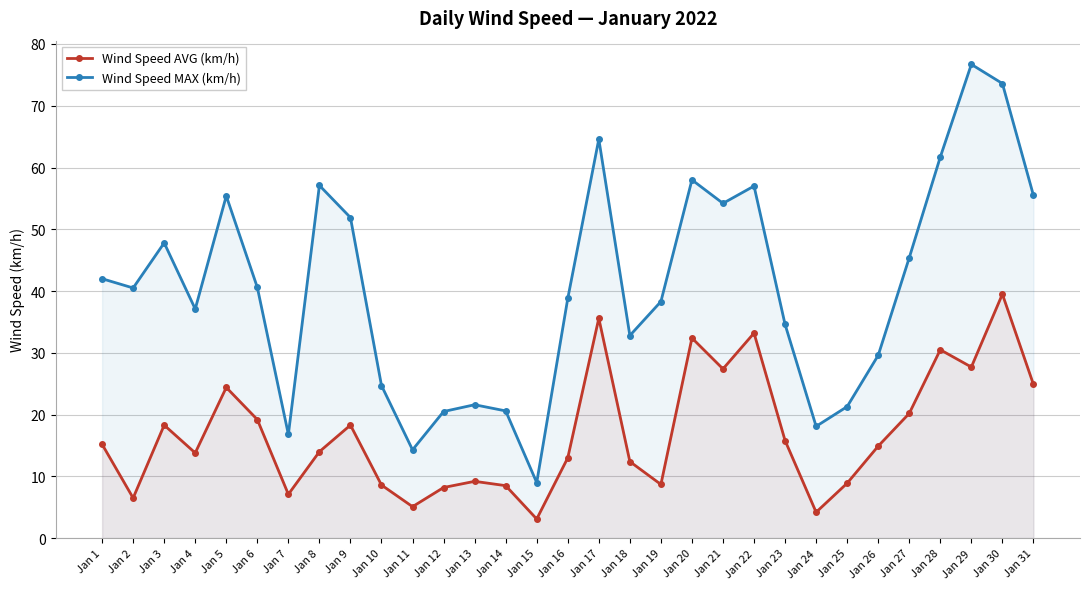

True or false: Wind Speed MAX (km/h) has more than 0 points higher than both neighbors.

True